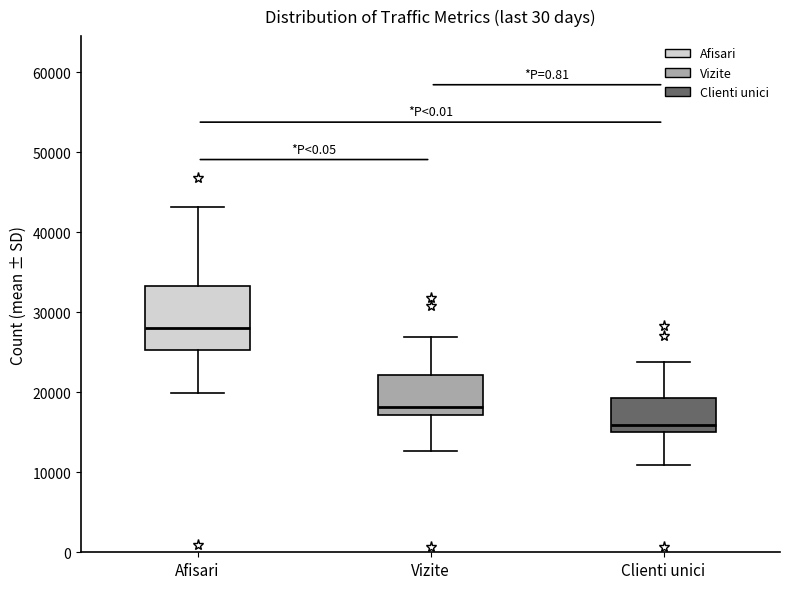

Reading left to right, transcribe this box plot: for each box, give where its median line is, the range the box spans, and where its two whiskers end, as read against the y-axis. The values are not printed on the chart, so give them approximately, as read against the axis.

Afisari: median 28000, box 25000 to 33000, whiskers 20000 to 43000
Vizite: median 18000, box 17000 to 22000, whiskers 13000 to 27000
Clienti unici: median 16000, box 15000 to 19000, whiskers 11000 to 24000